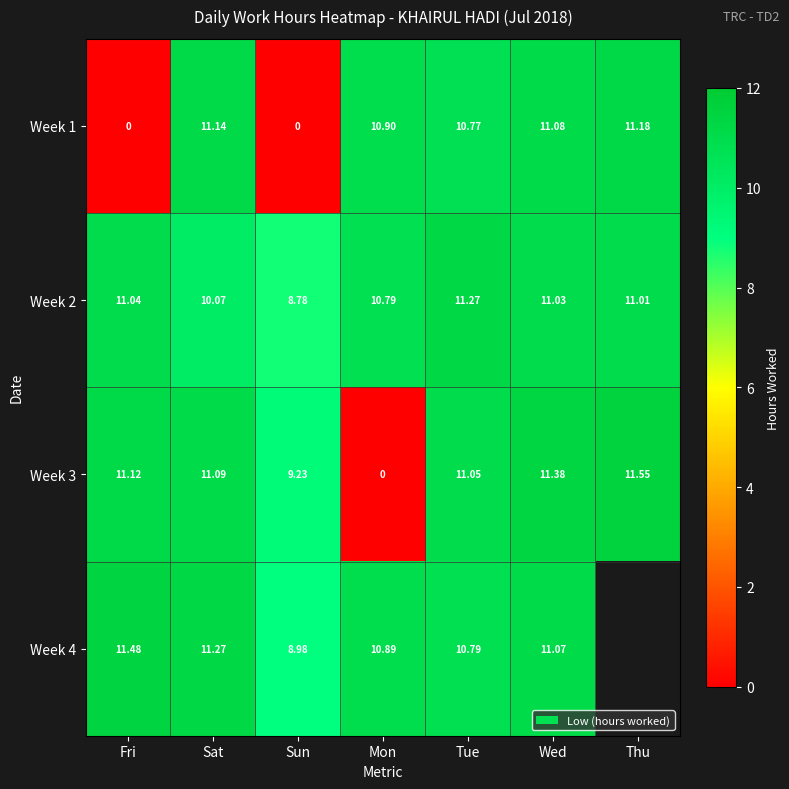

Rank the categories by Week 3 value from highest to lowest.

Thu, Wed, Fri, Sat, Tue, Sun, Mon